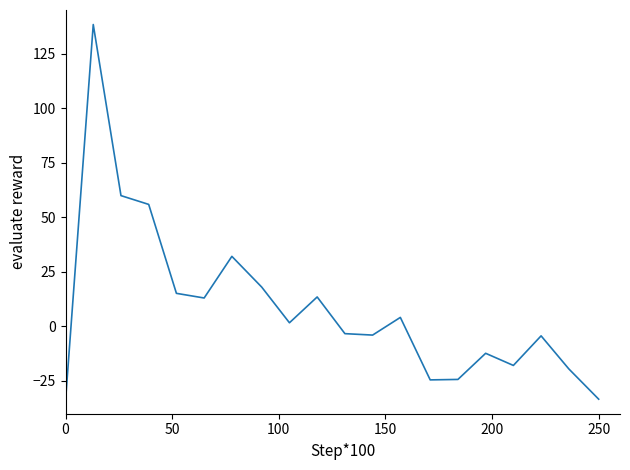

How many lines are shown in the chart?

1